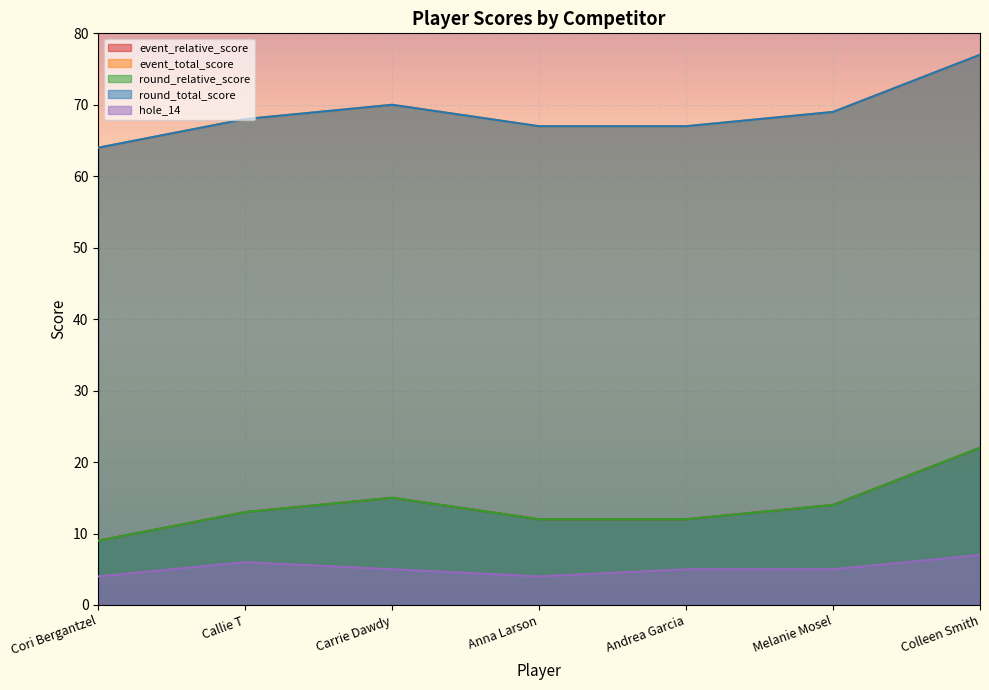

Where does the hole_14 series first go above 5?

Callie T